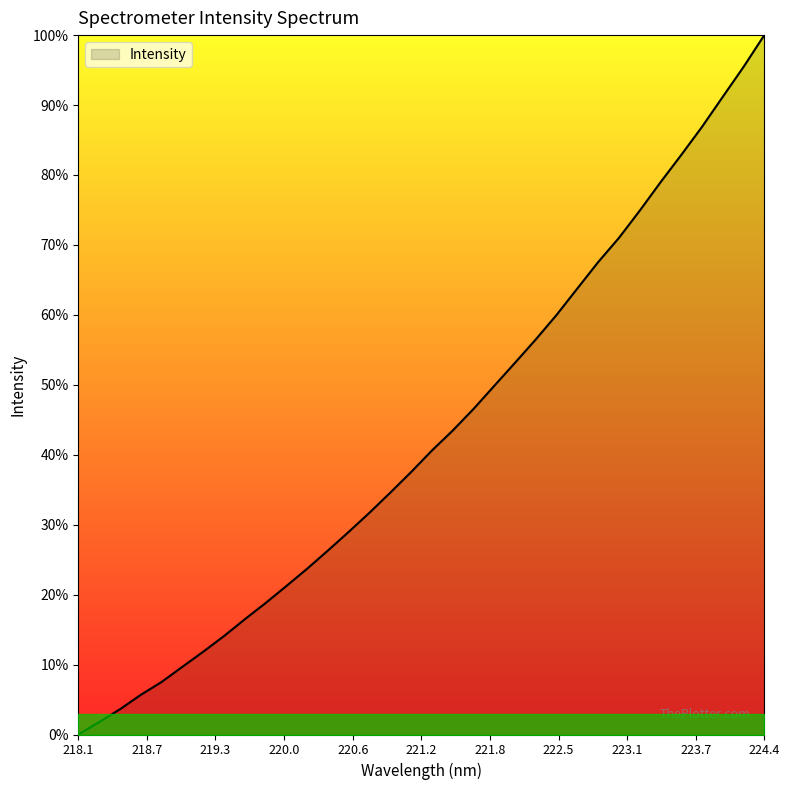

Does the chart display data point markers on the line(s)?

No